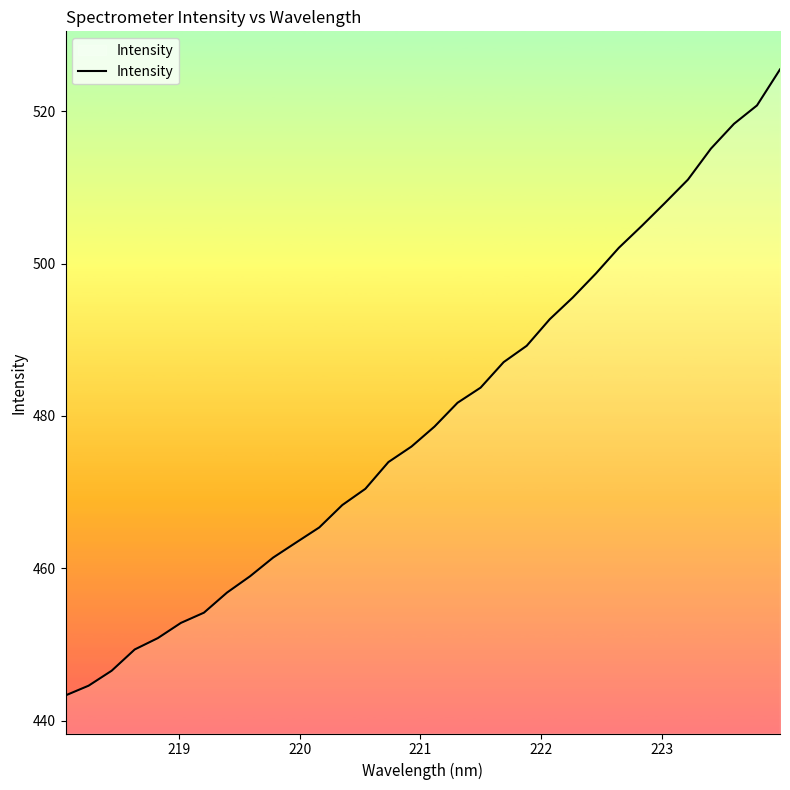

What is the smallest value displayed?

443.3